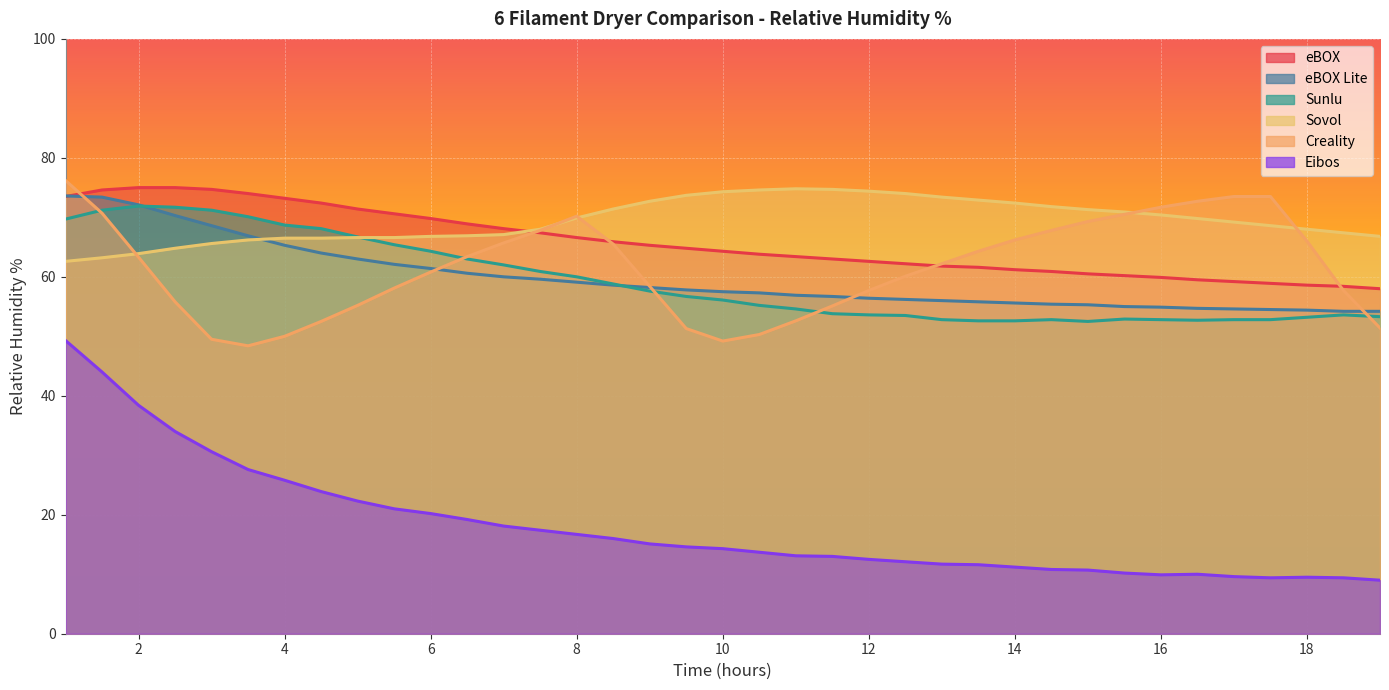

Between 4 and 12.5, which is larger?

4